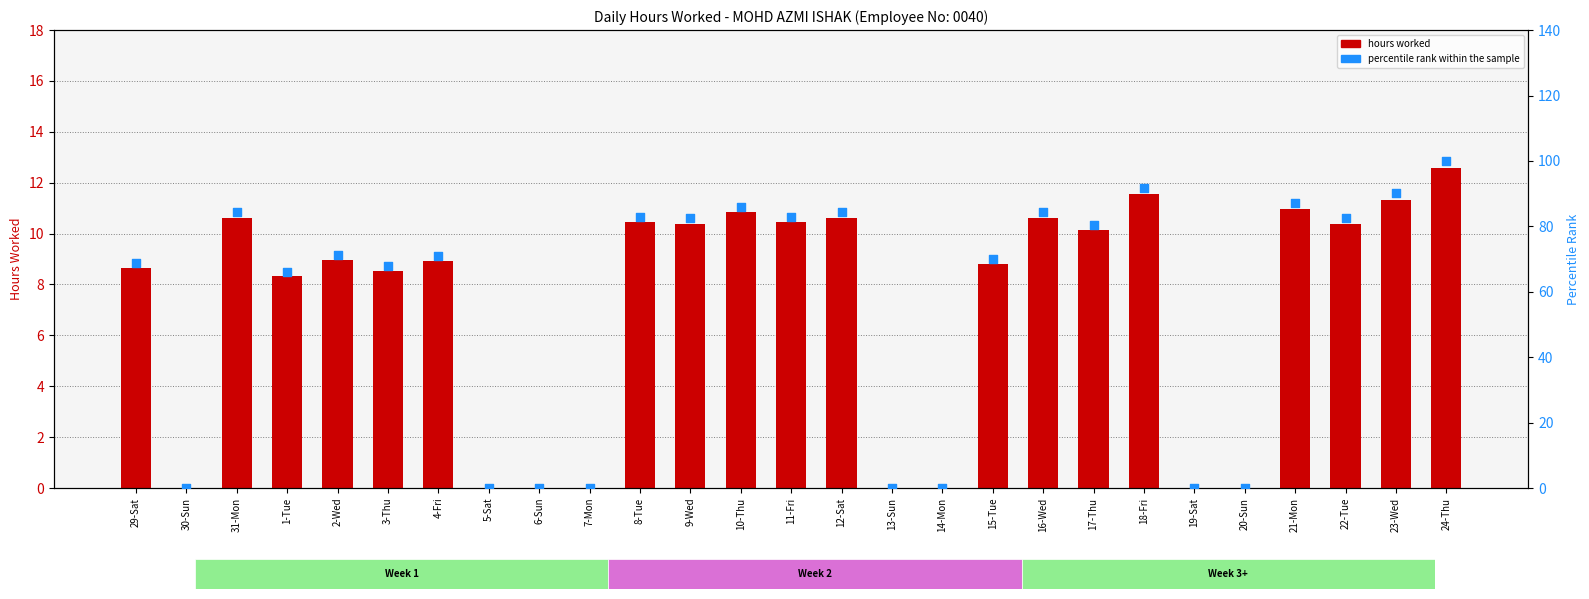

At which category is the sum across all series the highest?

24-Thu